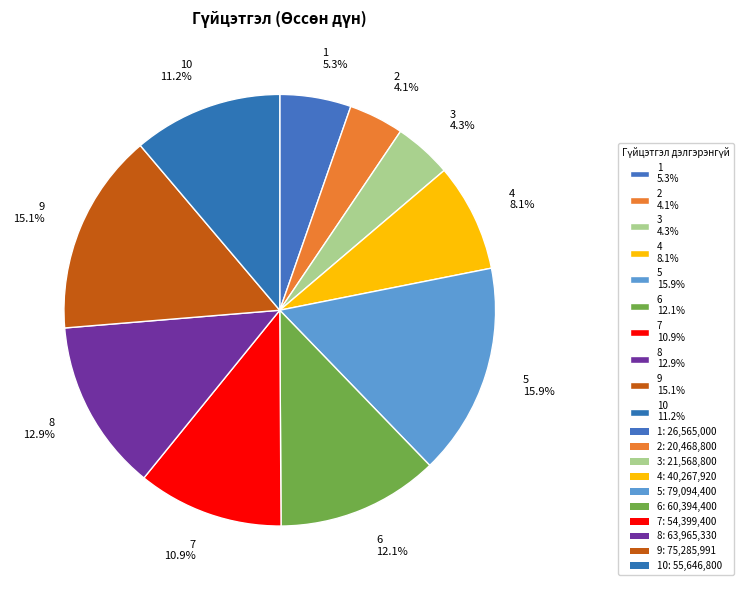

What portion of the pie excludes 3 4.3%?

95.7%